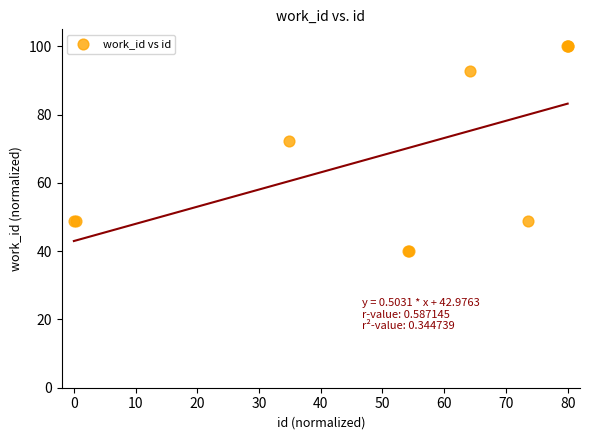

What Y value in the scatter plot is closest to 70?

72.3